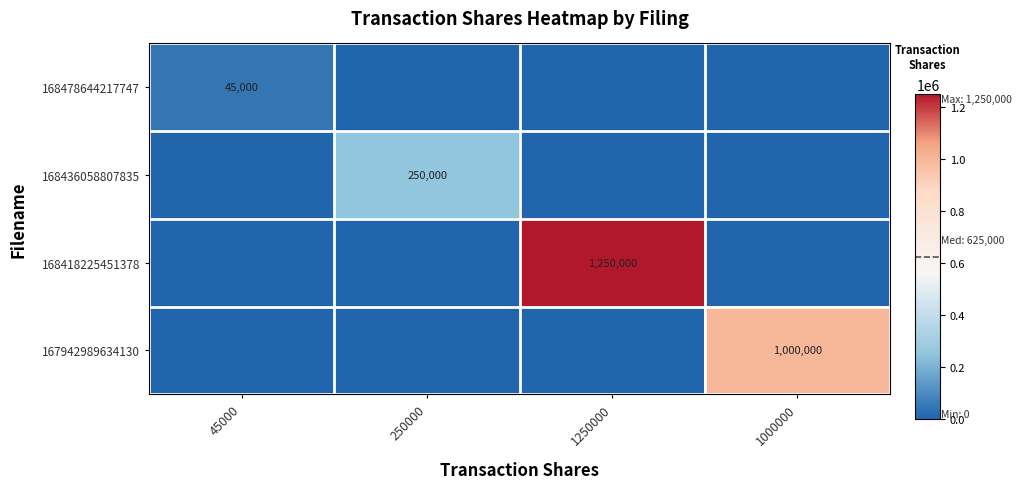

Is the value of 168418225451378 at 1250000 greater than the value of 168478644217747 at 45000?

Yes